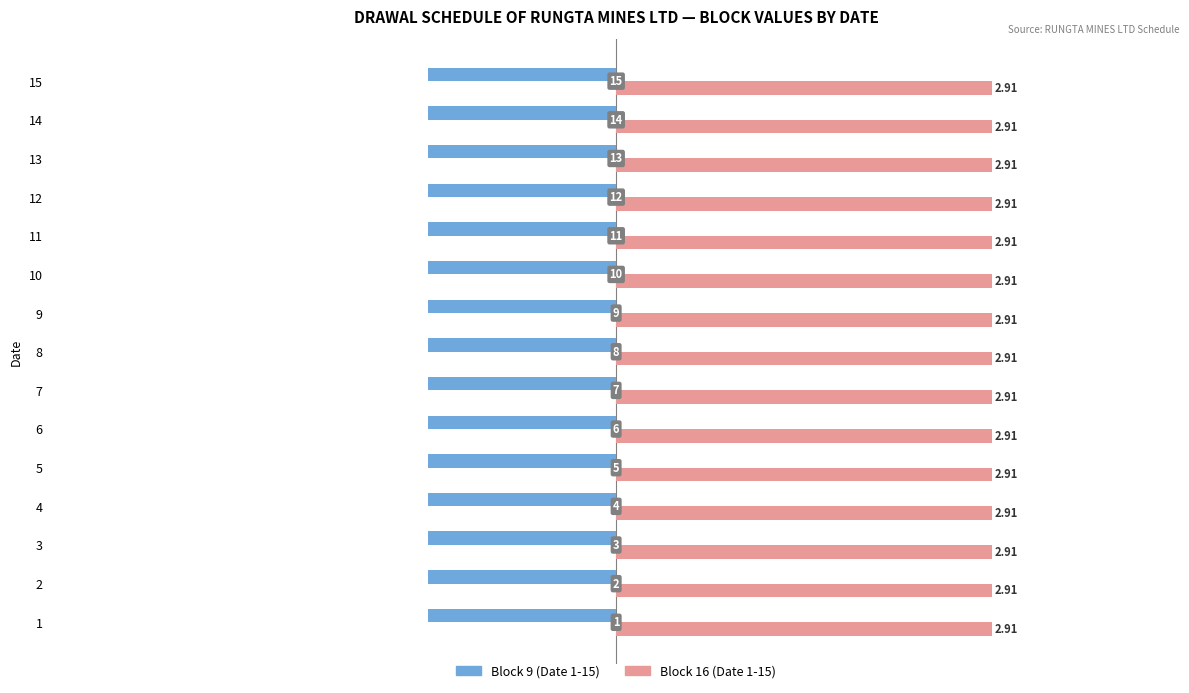

What are all the series names shown in the legend?

Block 9 (Date 1-15), Block 16 (Date 1-15)